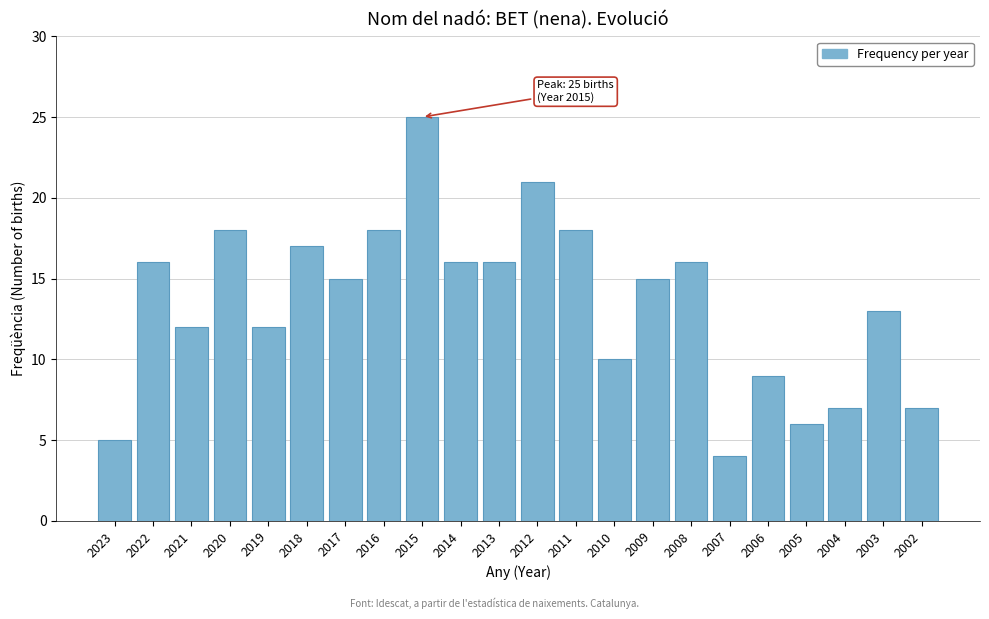

Reading right to left, transcribe all the data shown in this chart.

2002=7	2003=13	2004=7	2005=6	2006=9	2007=4	2008=16	2009=15	2010=10	2011=18	2012=21	2013=16	2014=16	2015=25	2016=18	2017=15	2018=17	2019=12	2020=18	2021=12	2022=16	2023=5